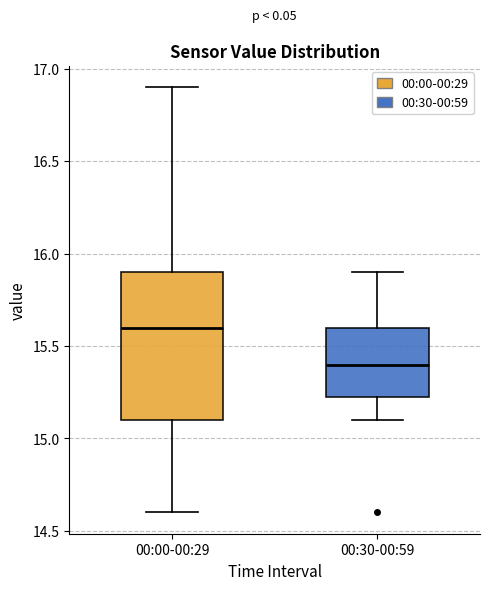

Which box has the highest median line?

00:00-00:29